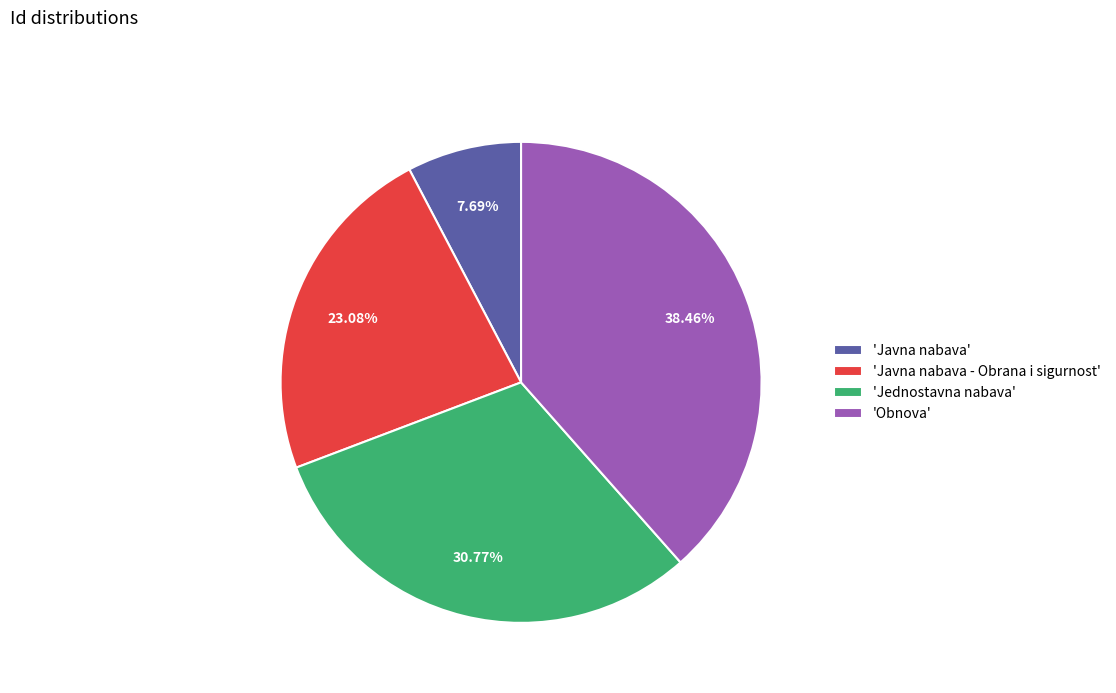

Is there a majority slice in this chart?

No